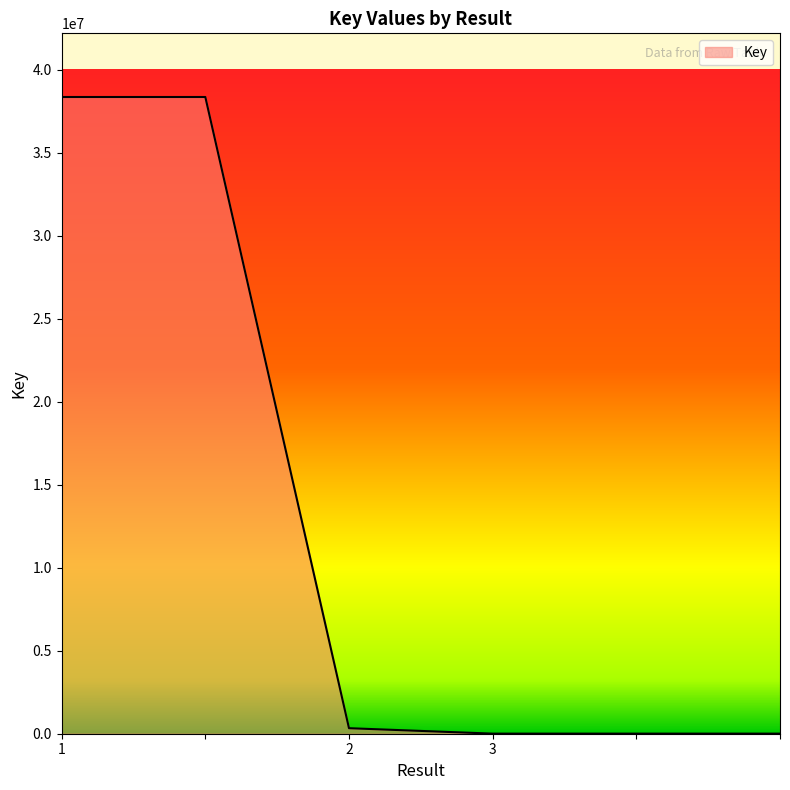

What is the difference between the second highest and second lowest values?

38341489